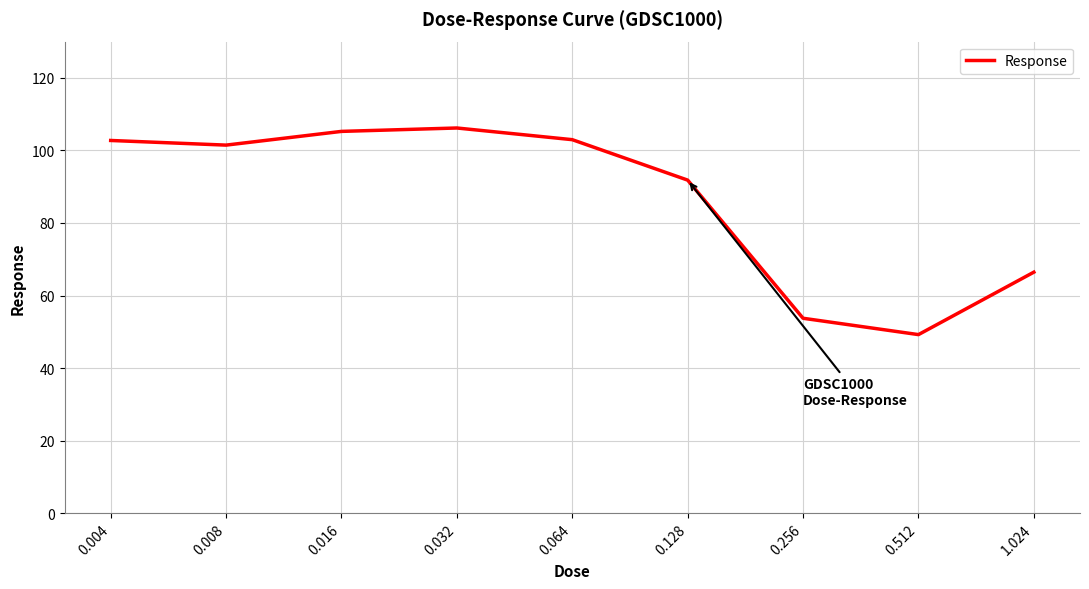

Is it true that the value at 1.024 is 37.1?

False